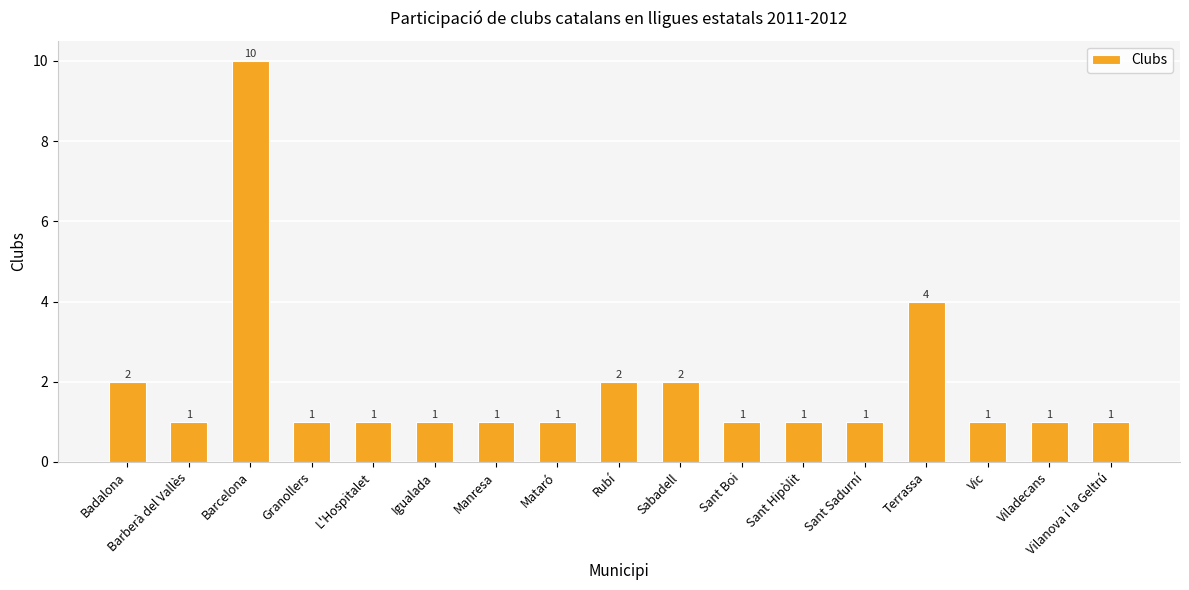

Reading right to left, extract all data points from this chart.

1	1	1	4	1	1	1	2	2	1	1	1	1	1	10	1	2